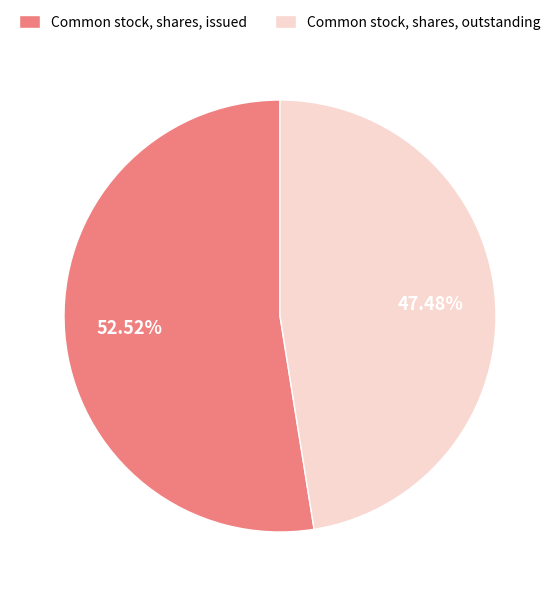

Rank the categories by value from lowest to highest.

Common stock, shares, outstanding, Common stock, shares, issued